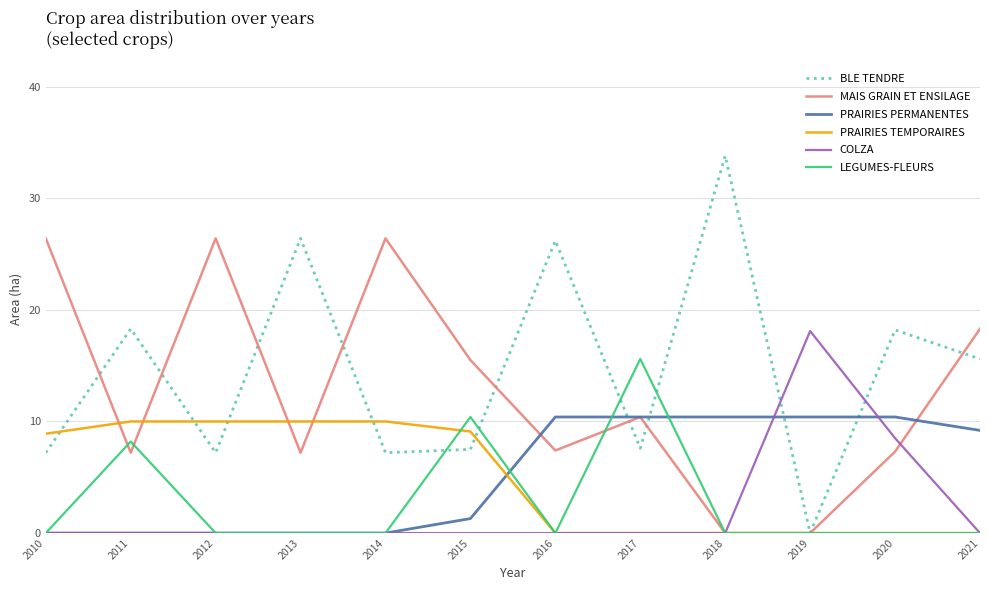

At which label does BLE TENDRE reach its peak?

2018